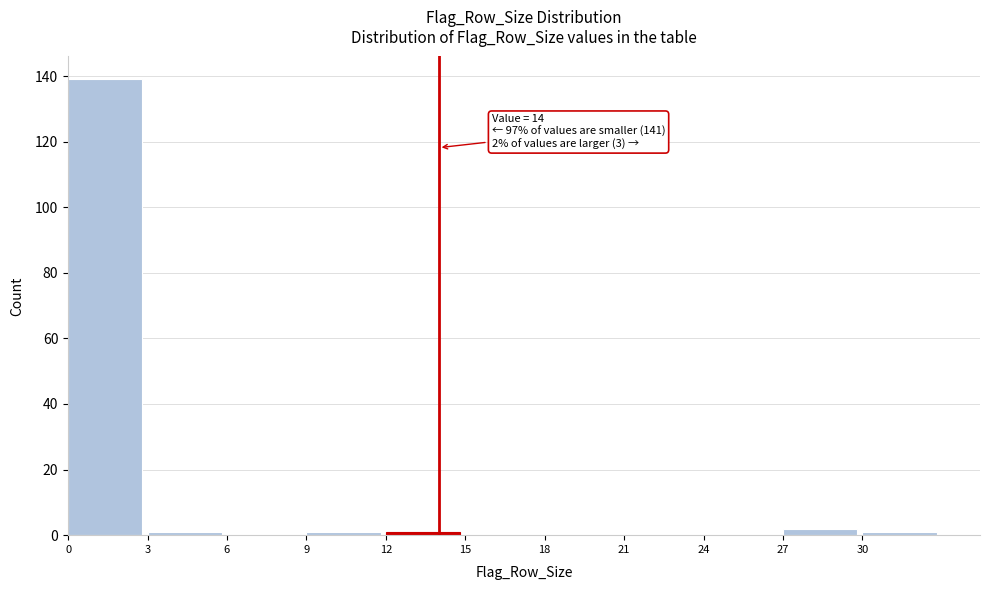

Reading right to left, extract all data points from this chart.

30=1	27=2	24=0	21=0	18=0	15=0	12=1	9=1	6=0	3=1	0=139